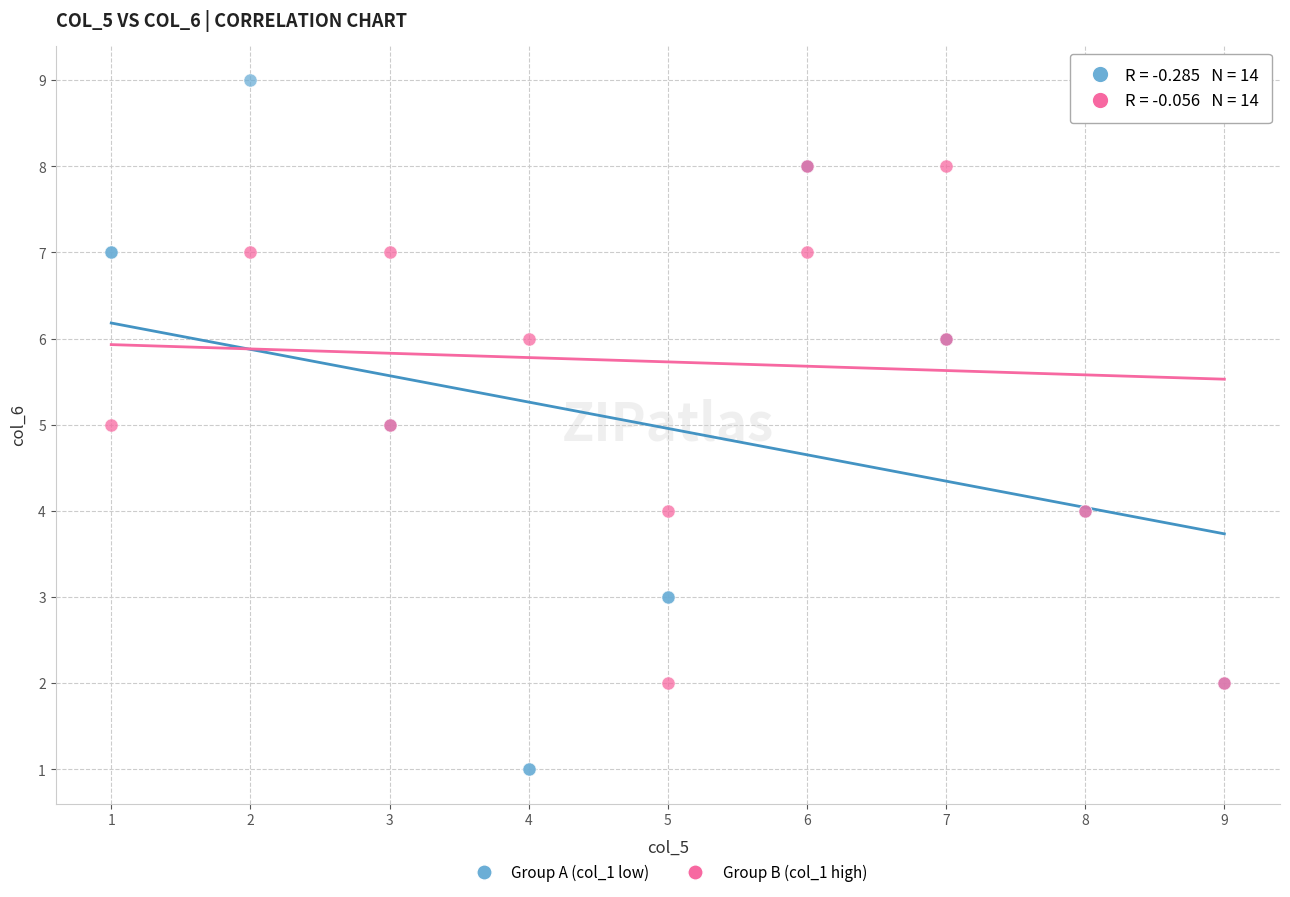

Which series contains the lowest Y value?

Group A (col_1 low)